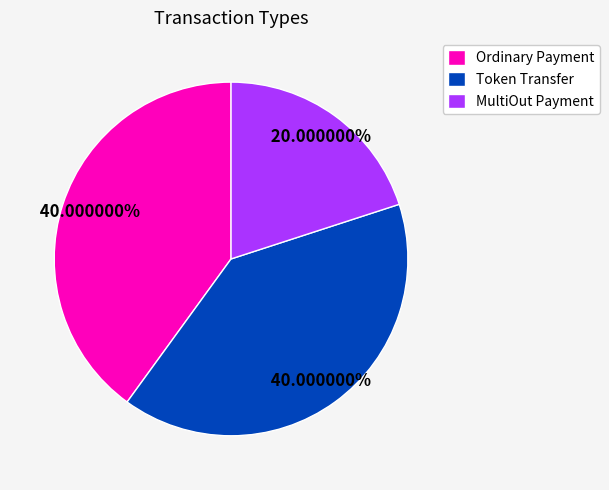

What is the ratio of the value at MultiOut Payment to the value at Token Transfer?

0.5